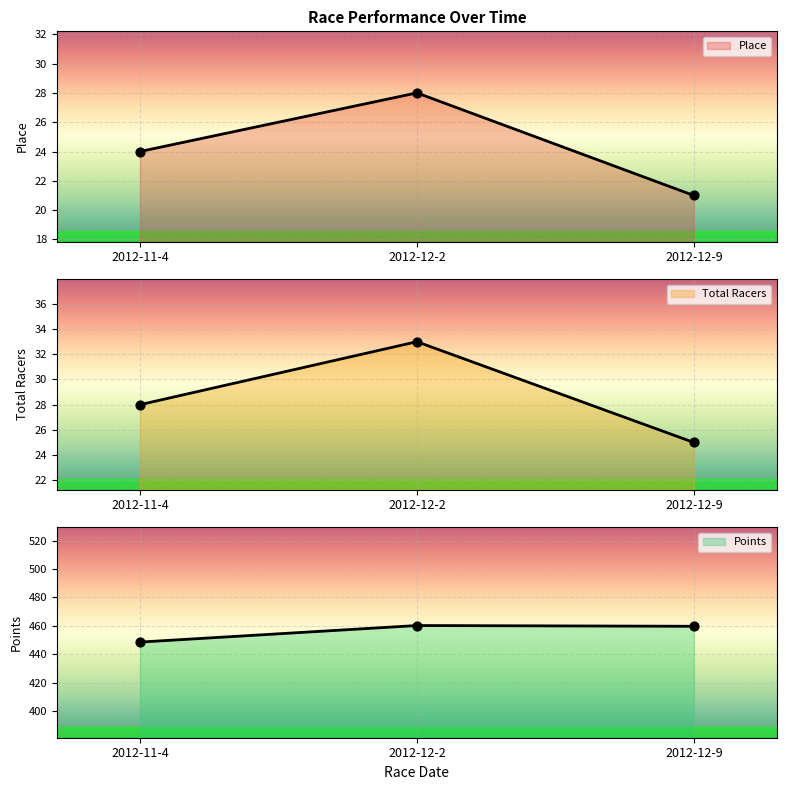

At which category is the sum across all series the highest?

2012-12-2